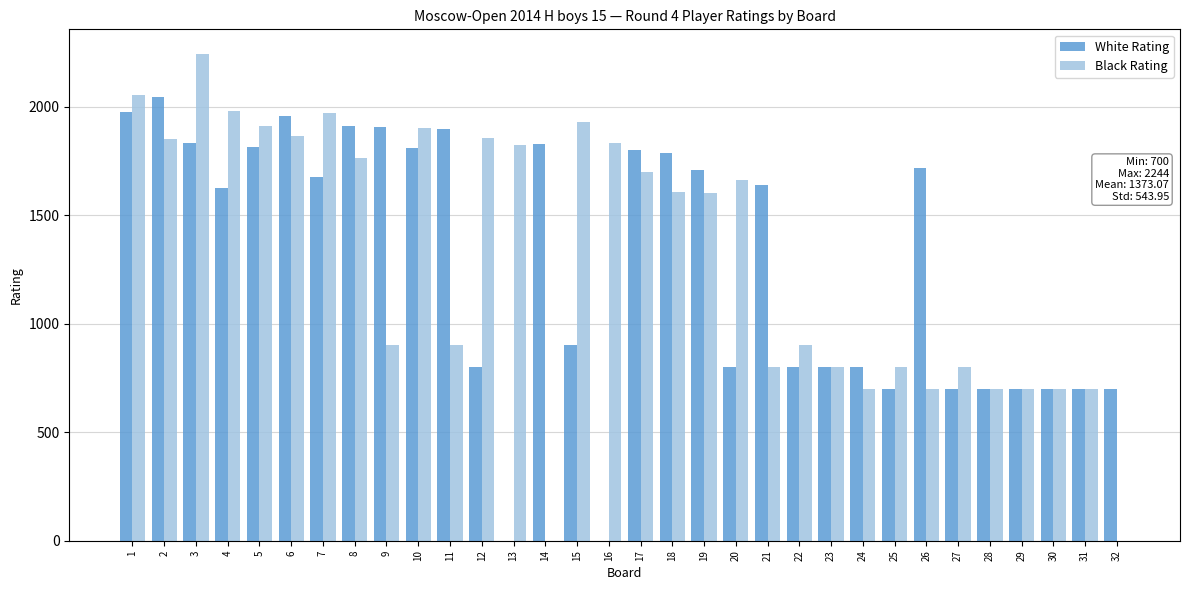

Is the value of Black Rating at 2 greater than the value of White Rating at 8?

No